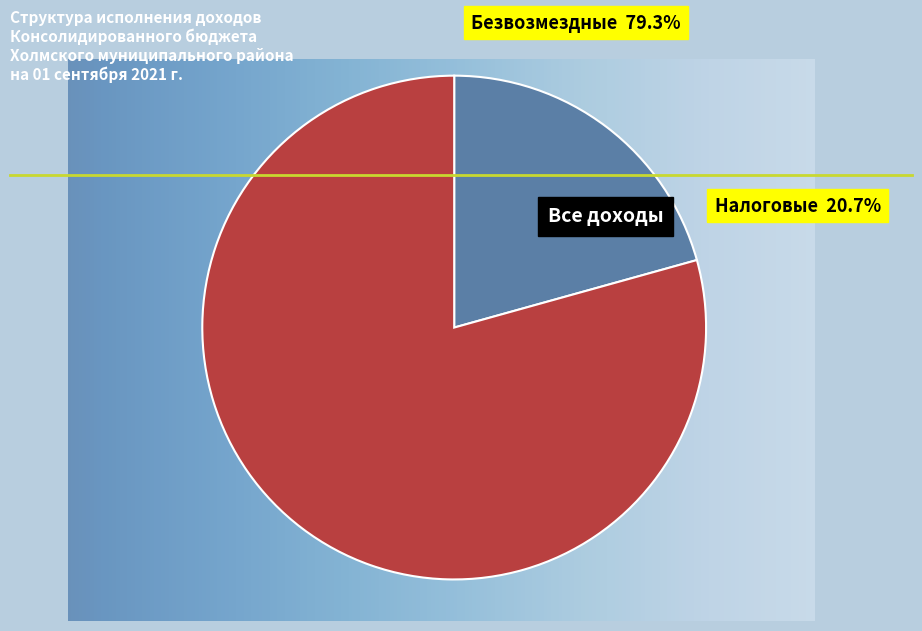

Rank the categories by value from highest to lowest.

БЕЗВОЗМЕЗДНЫЕ ПОСТУПЛЕНИЯ, НАЛОГОВЫЕ И НЕНАЛОГОВЫЕ ДОХОДЫ